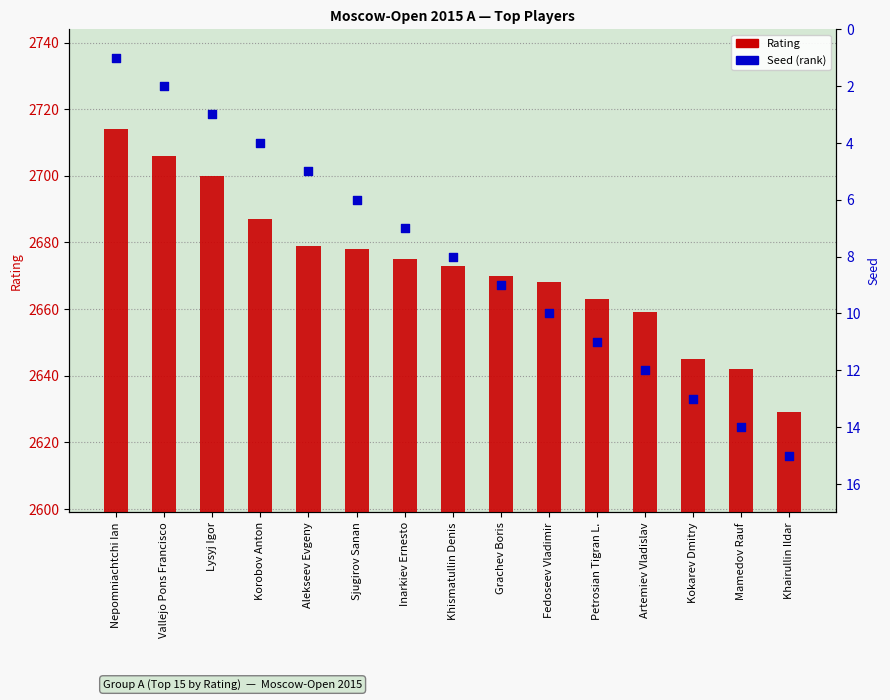

Which series has the widest spread of Y values?

Rating